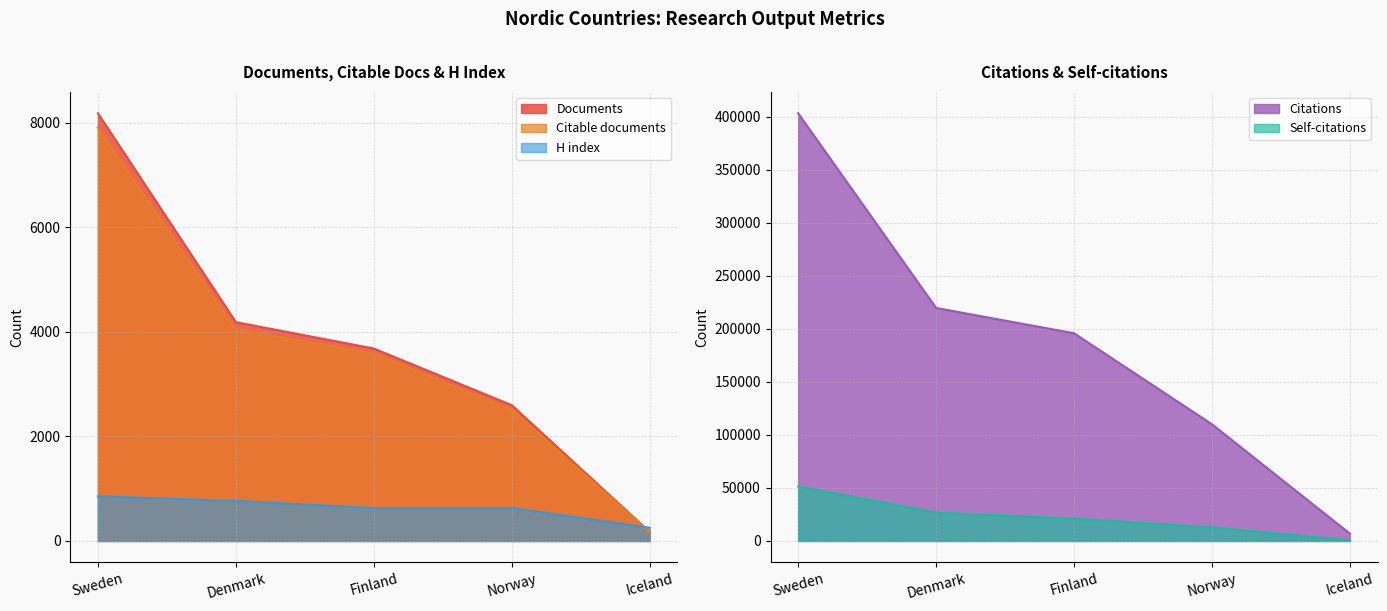

Is the value of Documents at Iceland greater than the value of H index at Sweden?

No